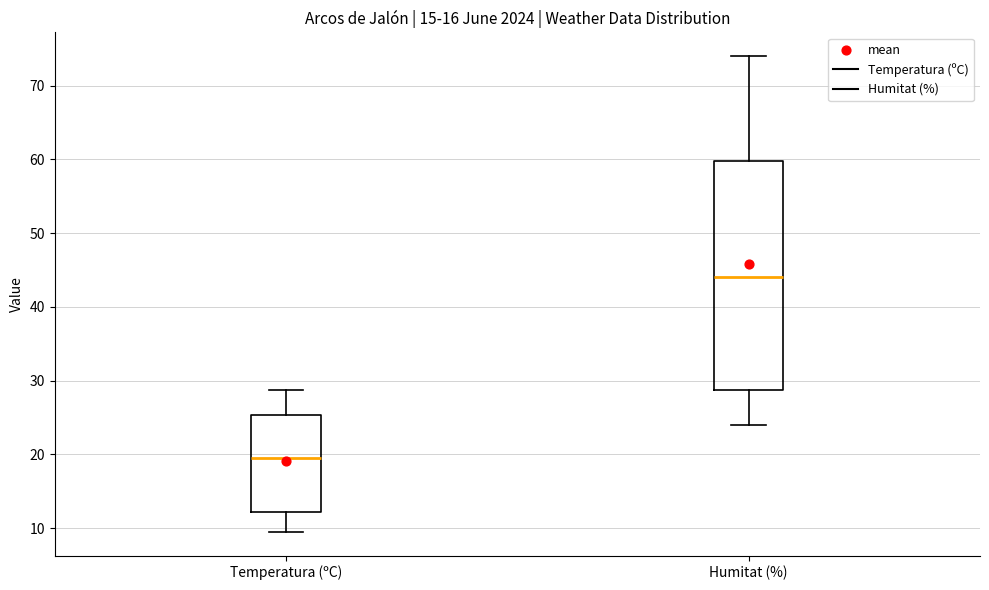

Which box is the tallest, from its lower edge to its upper edge?

Humitat (%)